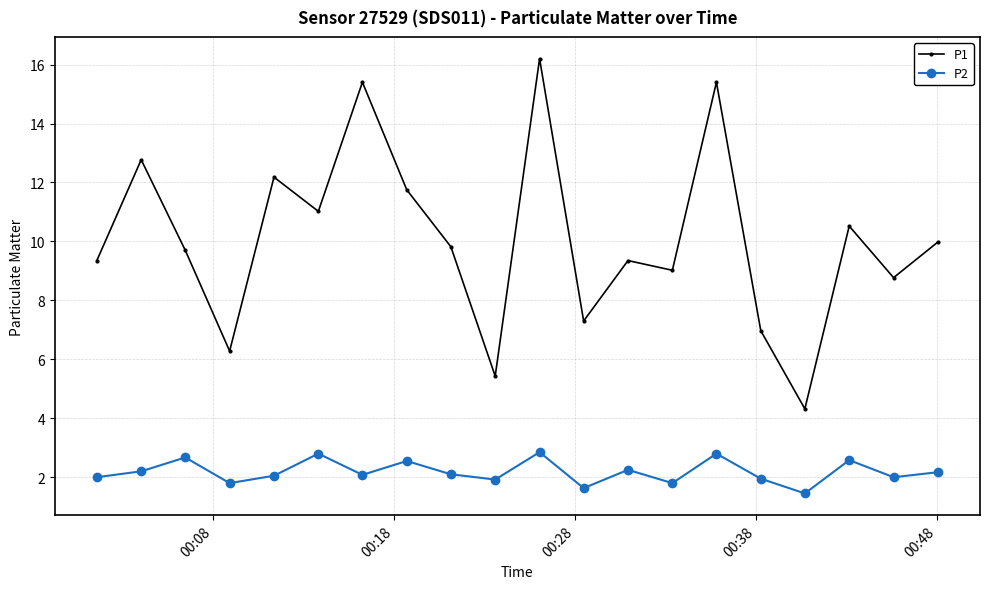

True or false: P1 and P2 cross at least once.

False